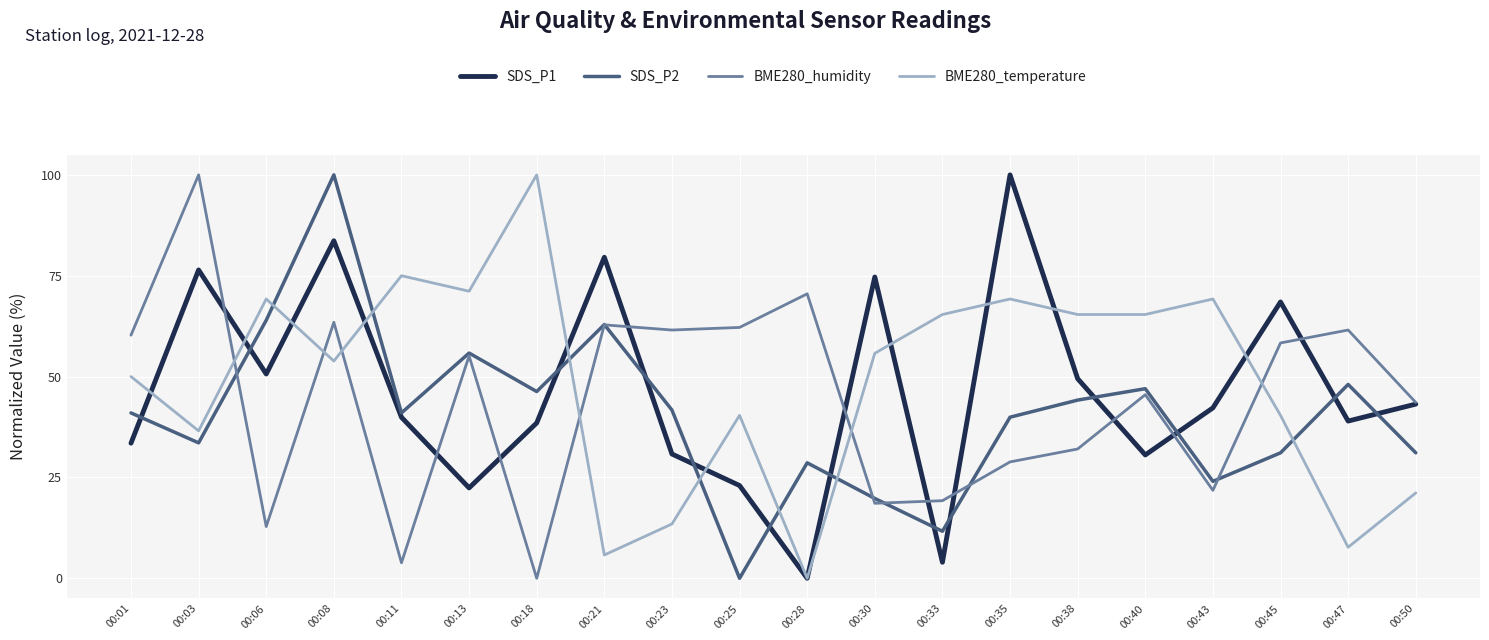

What is the spread (max minus min) of values at 00:08?

46.2